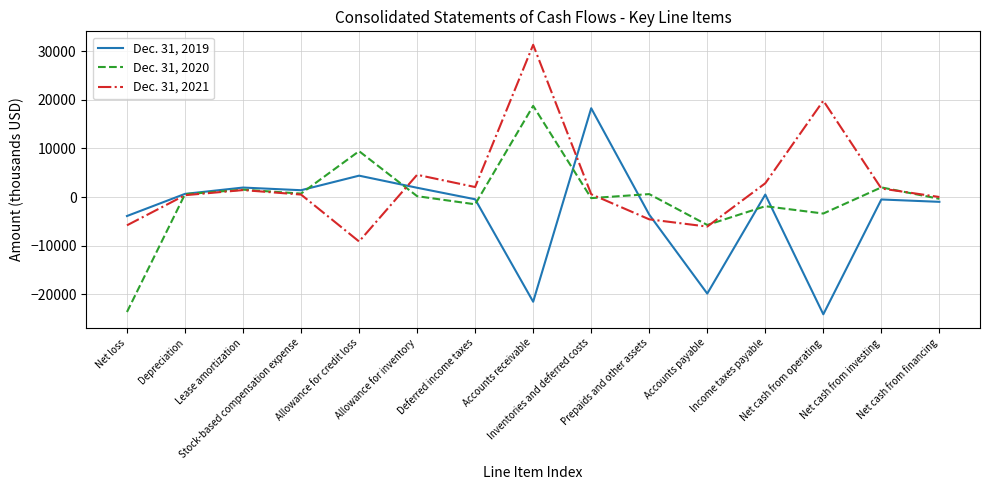

What is the minimum value shown in the chart?

-24147